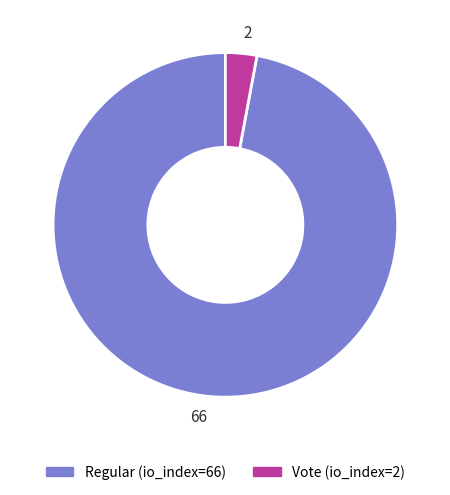

What is the largest slice in the pie chart?

66